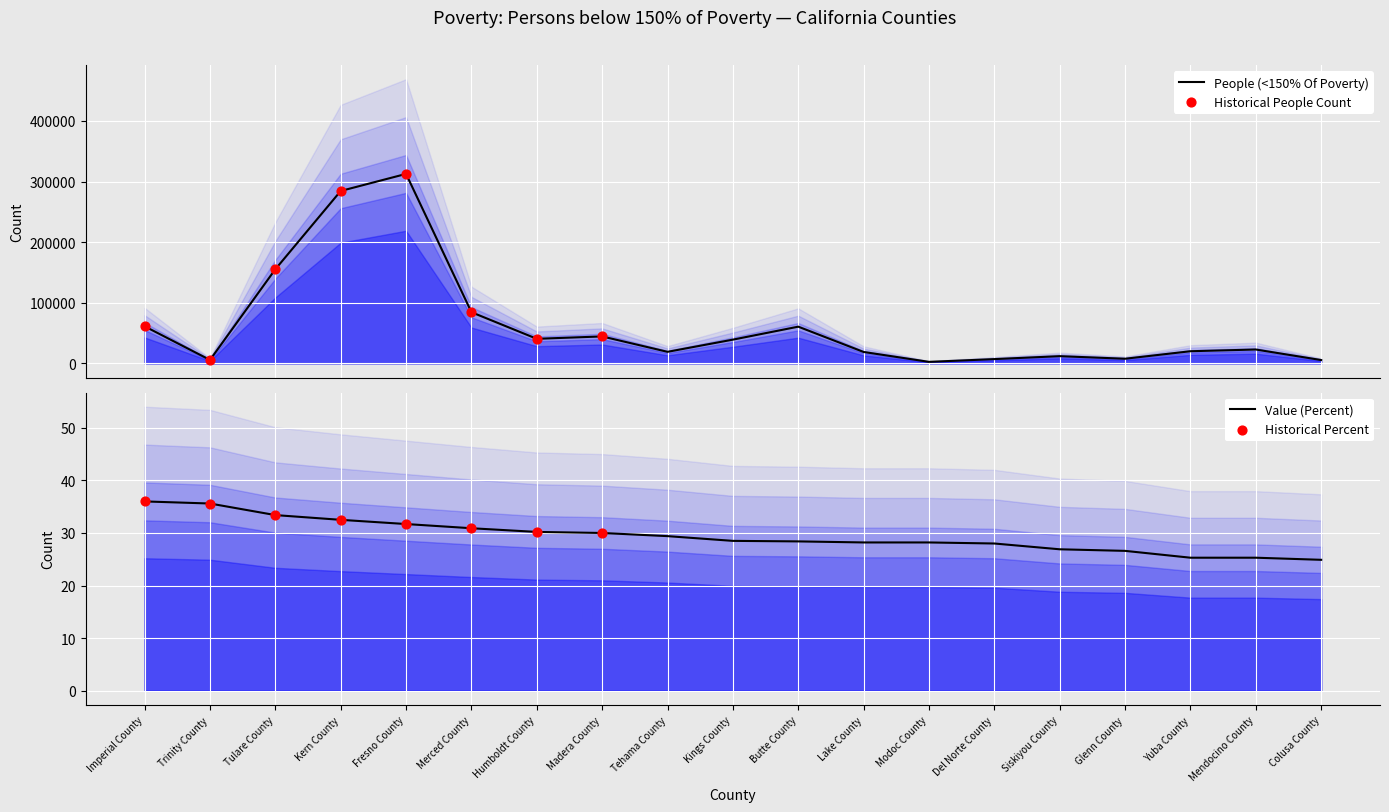

True or false: Value (Percent) has a value of 30.2 at Humboldt County.

True